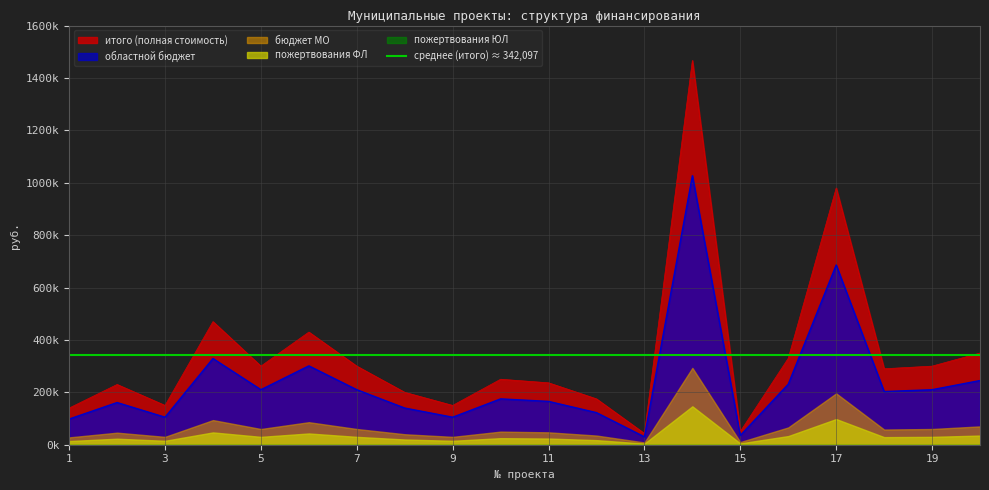

Rank the series at 15 from highest to lowest value.

итого, областной бюджет, бюджет МО, пожертвования ФЛ, пожертвования ЮЛ